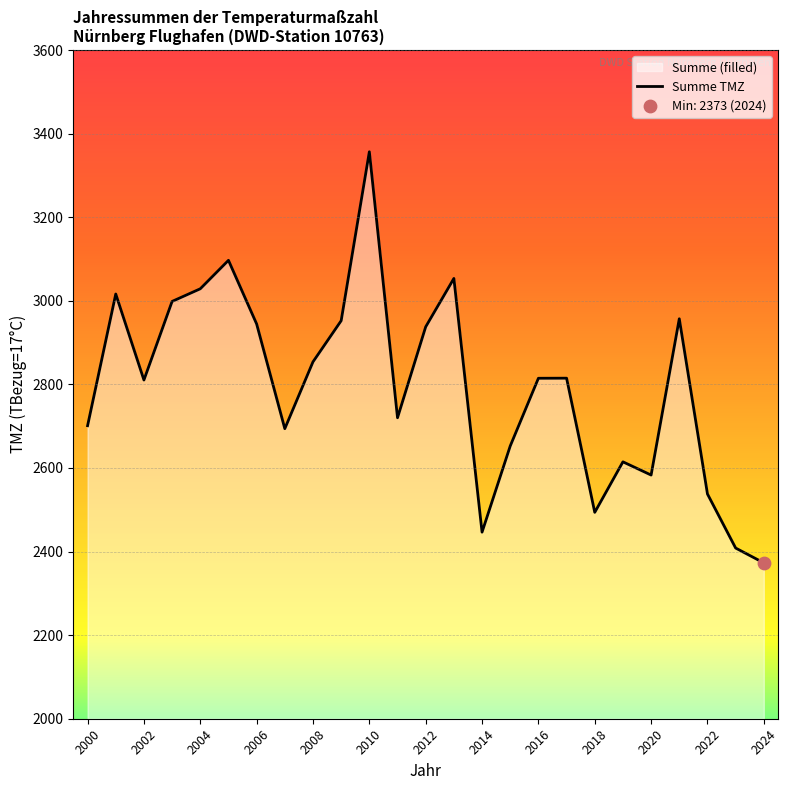

Between 2003 and 2000, which is larger?

2003